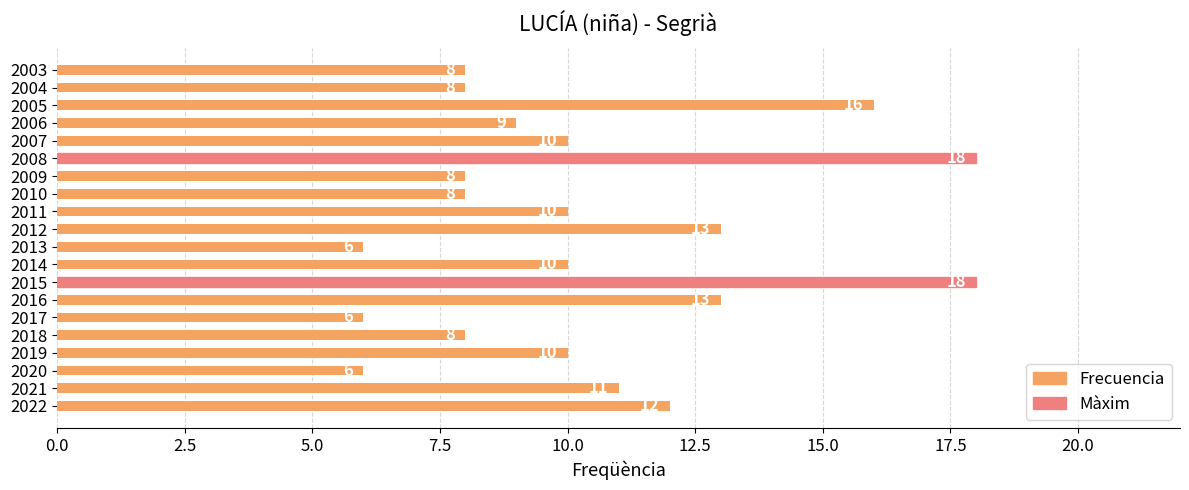

The value at 2011 is 13. True or false?

False